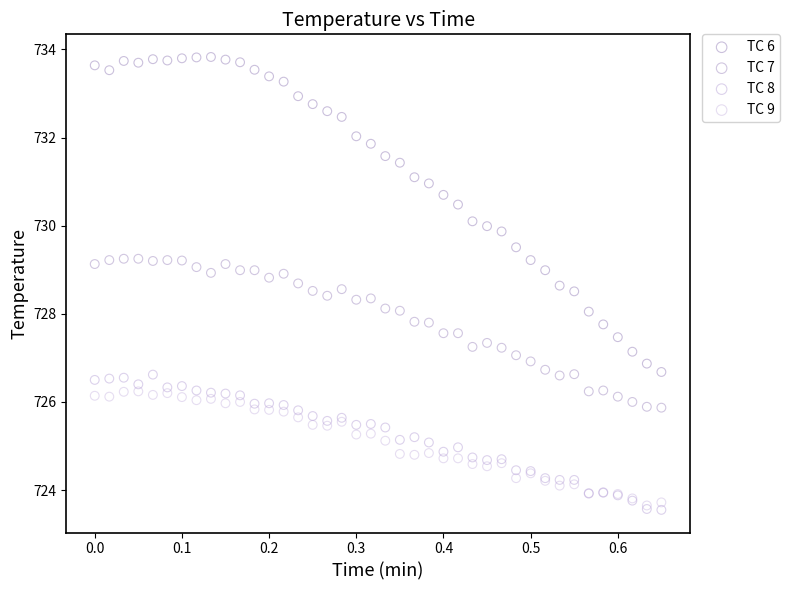

What are all the series names shown in the legend?

TC 6, TC 7, TC 8, TC 9